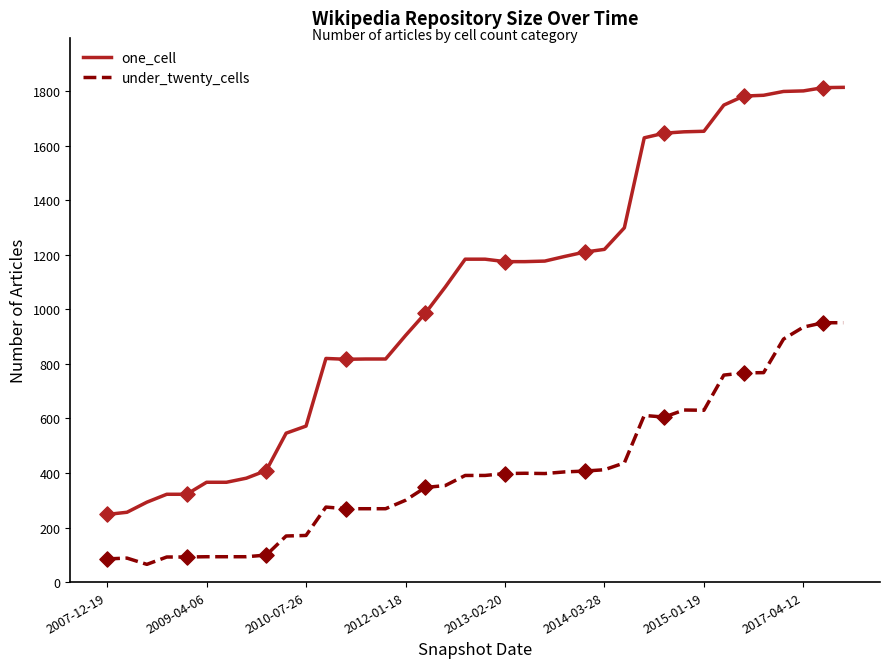

Which series has the largest total across all categories?

one_cell